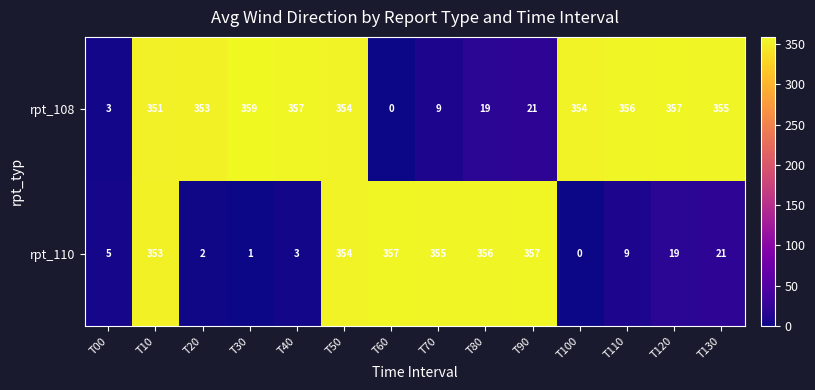

What is the sum of all rpt_108 values?

3248